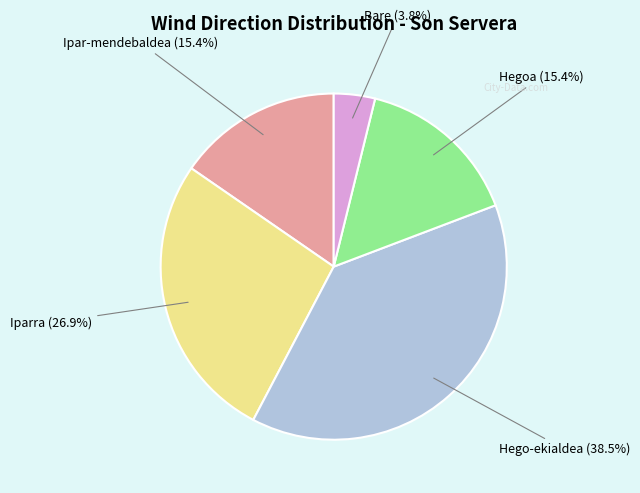

What portion of the pie excludes Hegoa?

84.6%